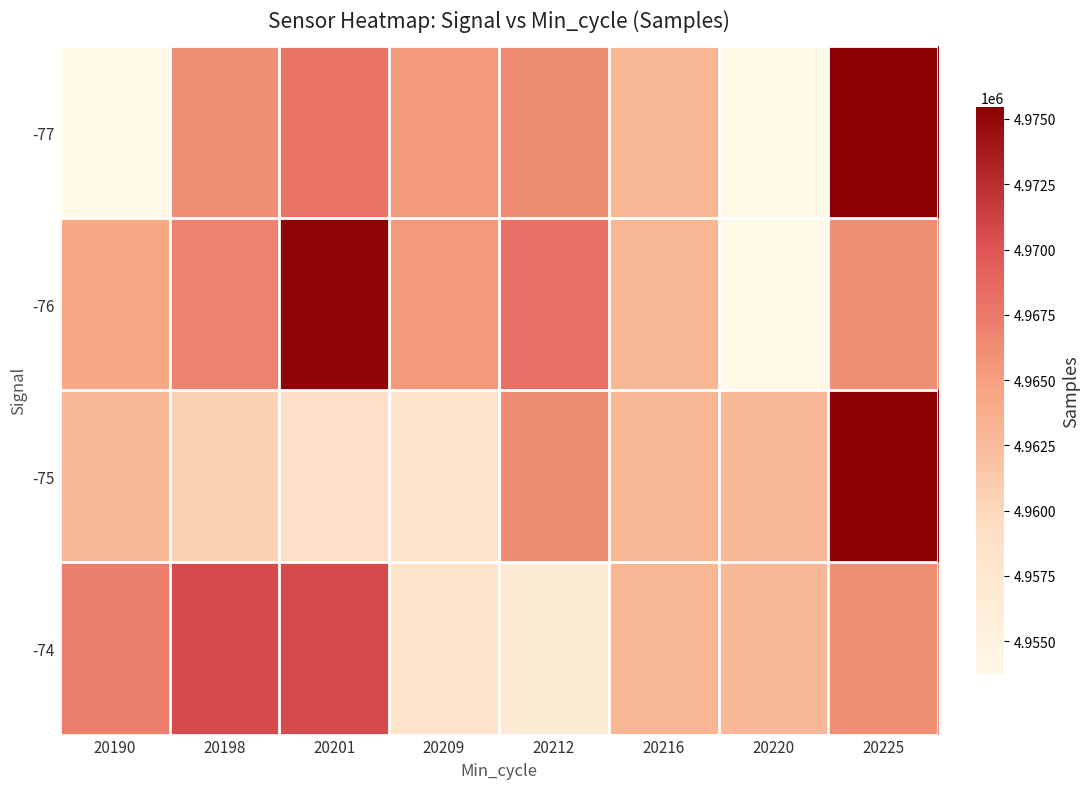

Between 20220 and 20198, which is larger?

20198